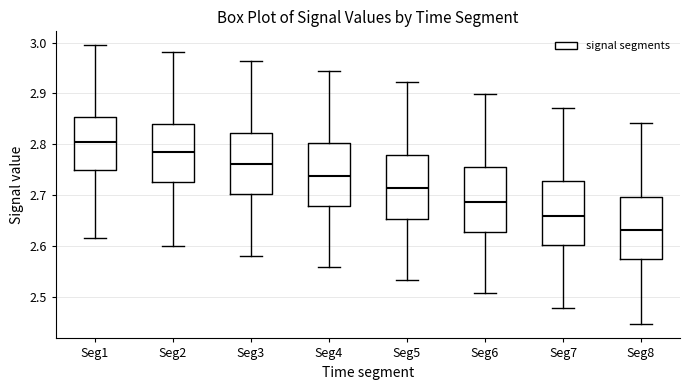

Which box's median line is the highest?

Seg1